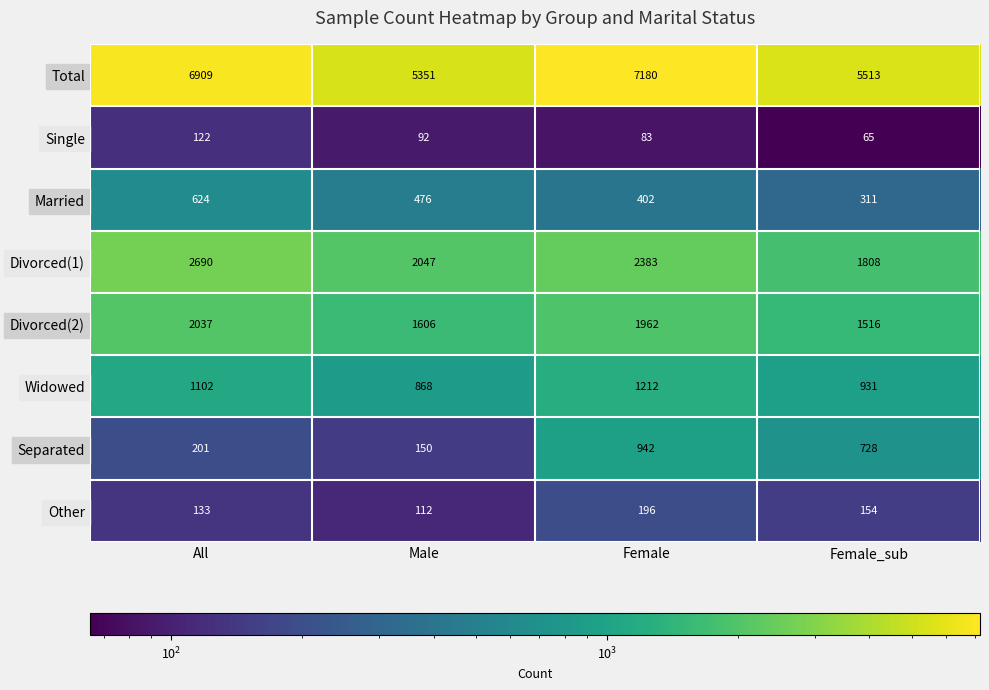

Between All and Female, which series saw the biggest shift?

Separated